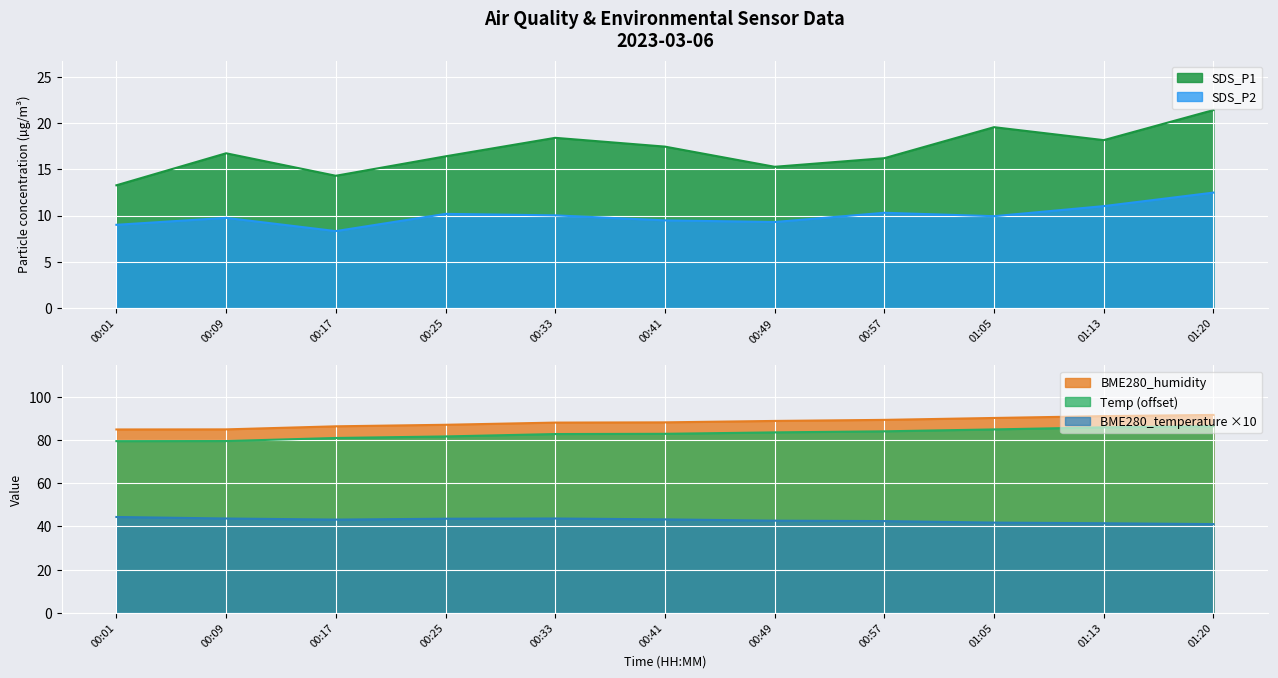

What is the highest value of the BME280_temperature ×10 series?

44.4